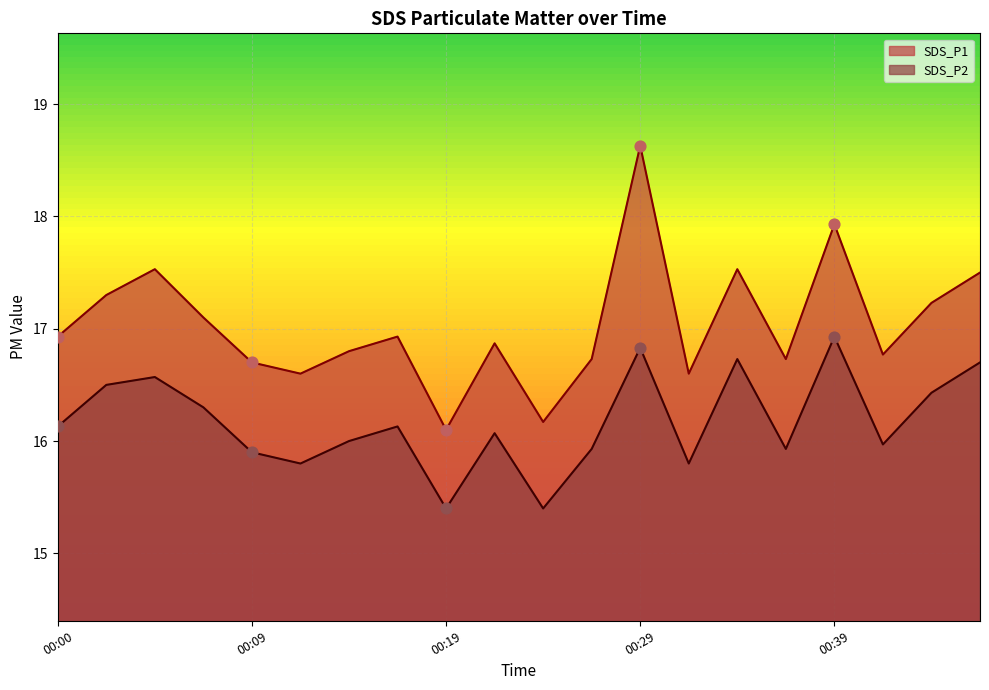

What is the total value across all series at 00:46?

34.2